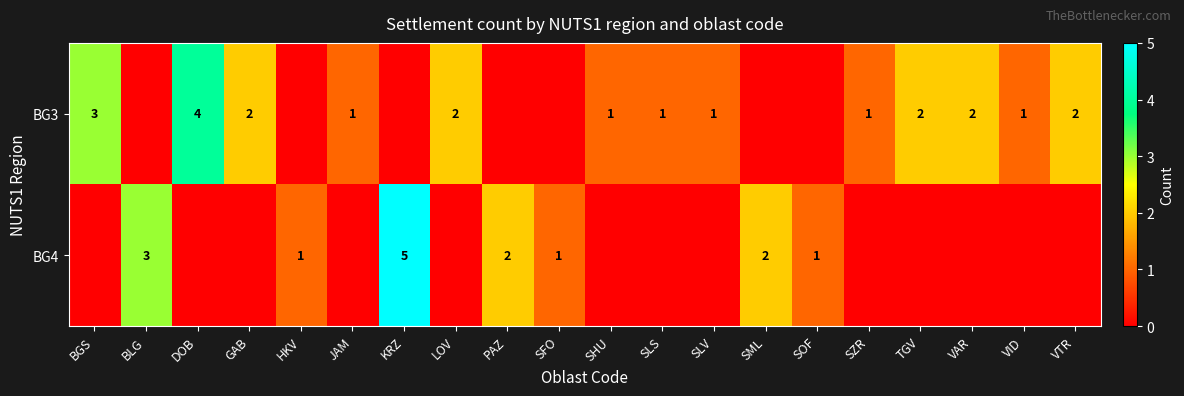

What is the difference between the maximum and minimum values in the row_1 series?

5